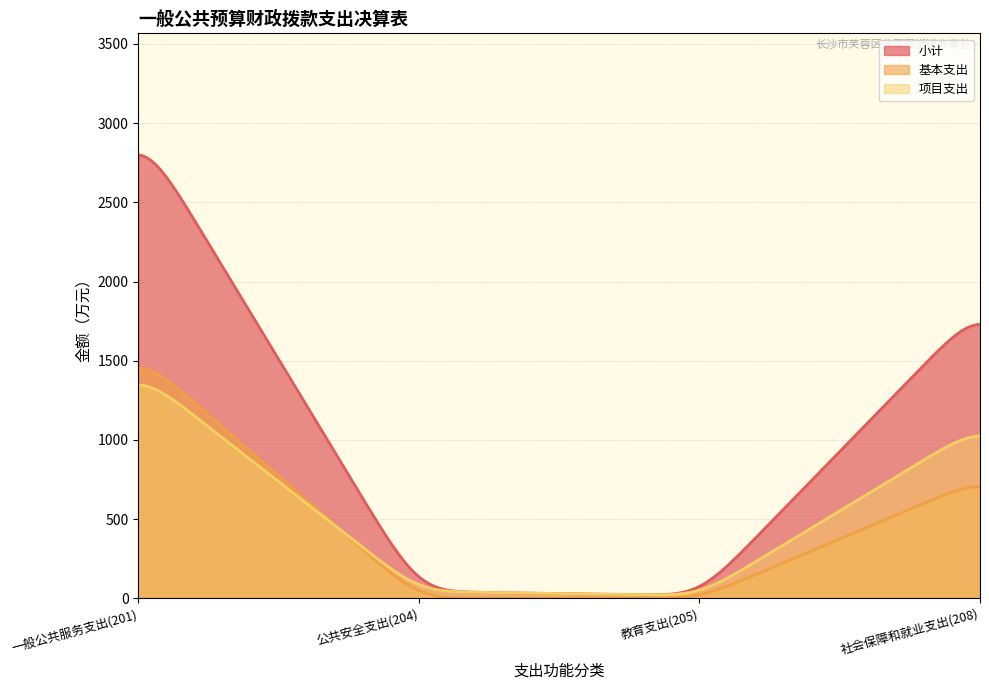

How many positive values does the 项目支出 series have?

4